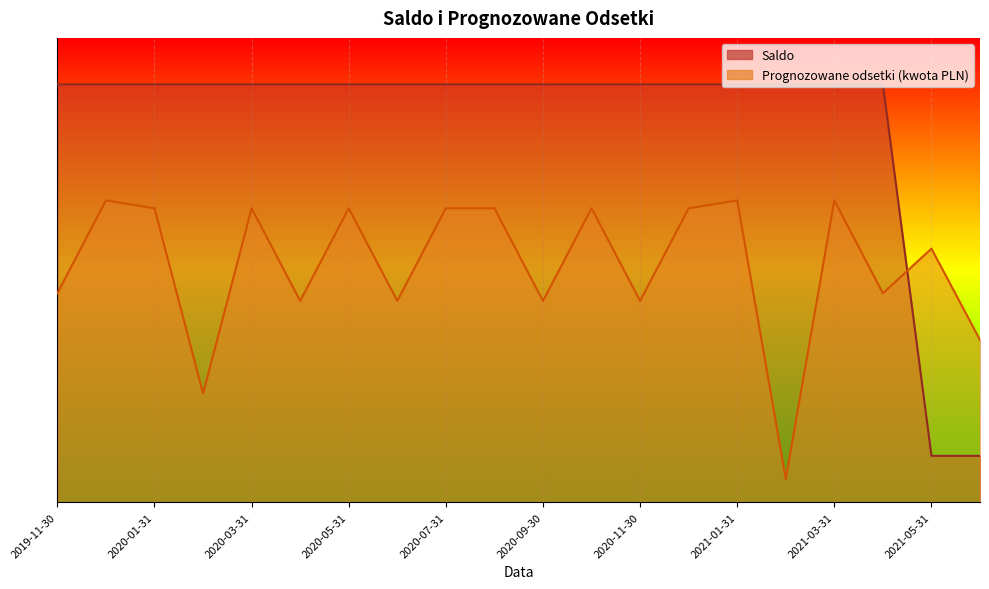

Does the chart display data point markers on the line(s)?

No